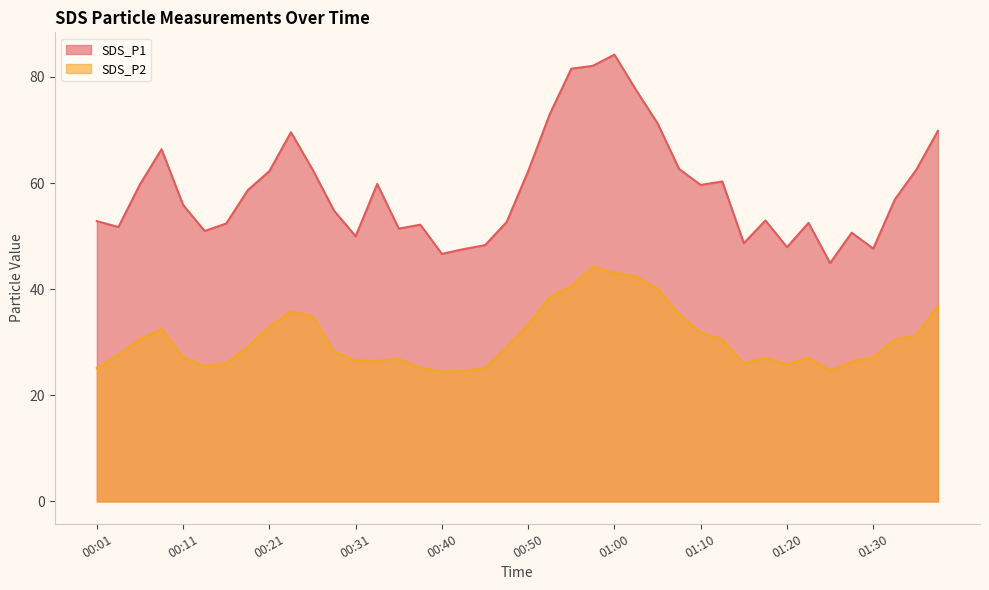

Is it true that SDS_P1 equals 26.9 at 00:01?

False